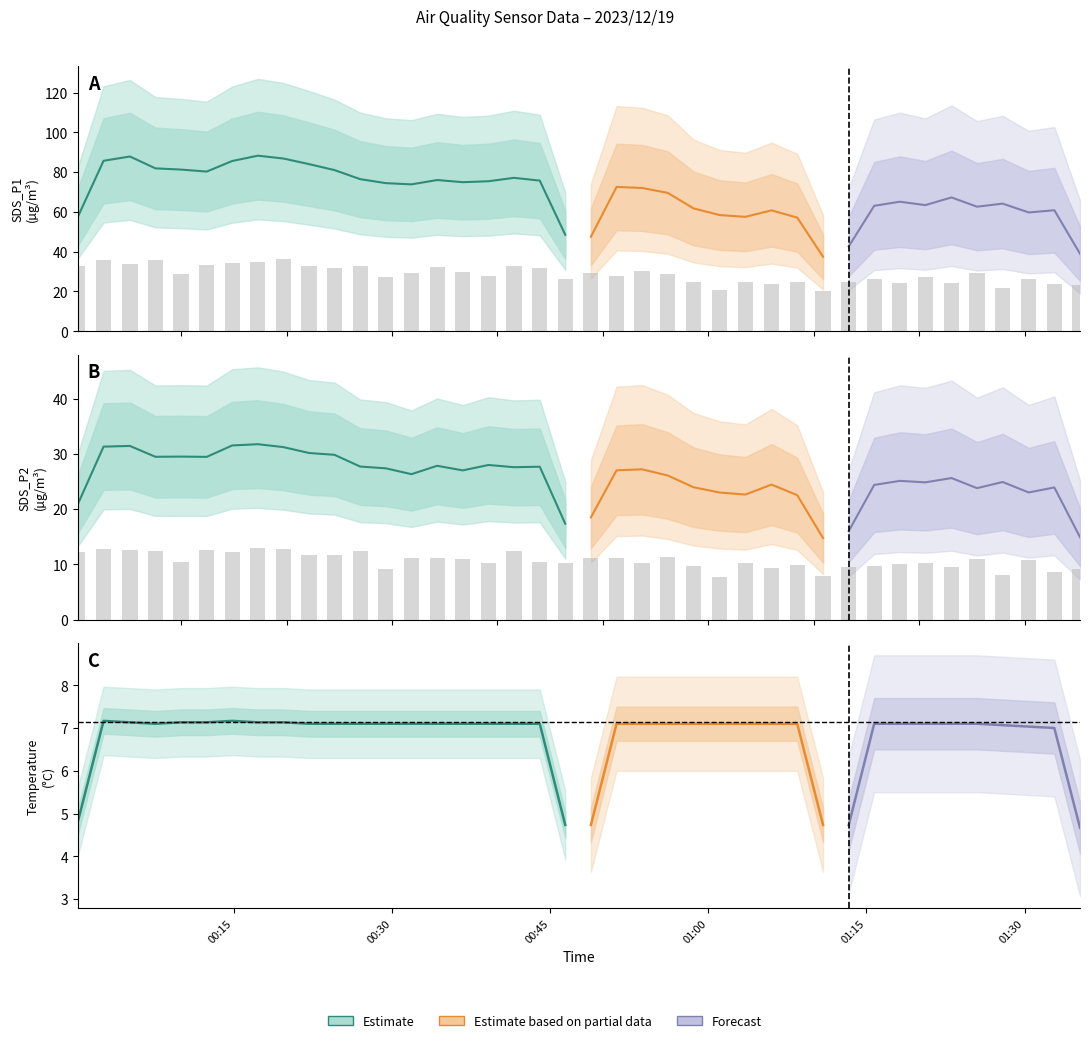

Which series has the widest spread of values?

SDS_P1